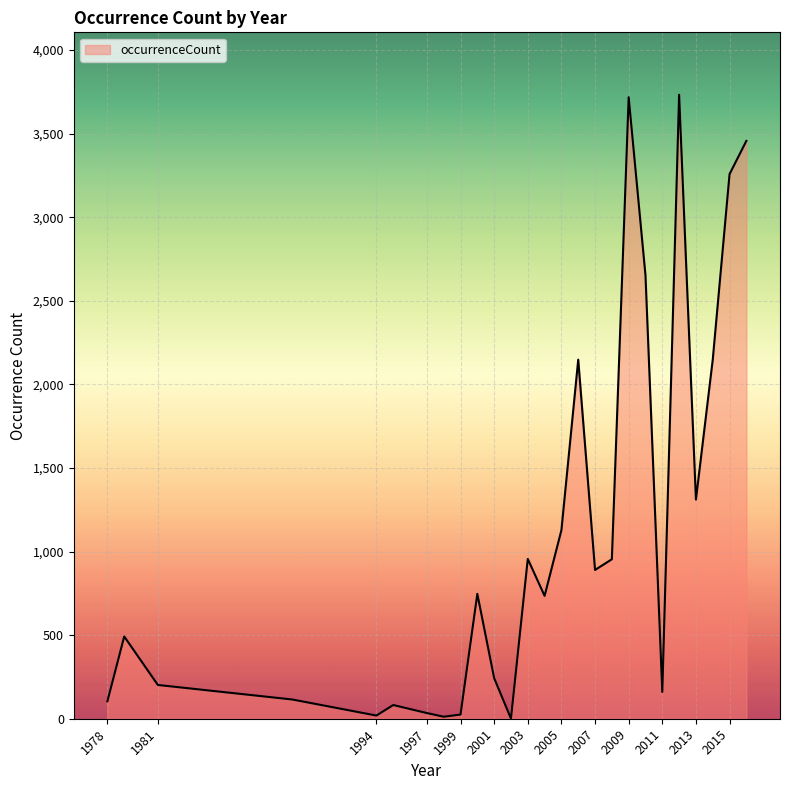

What is the greatest value displayed?

3733